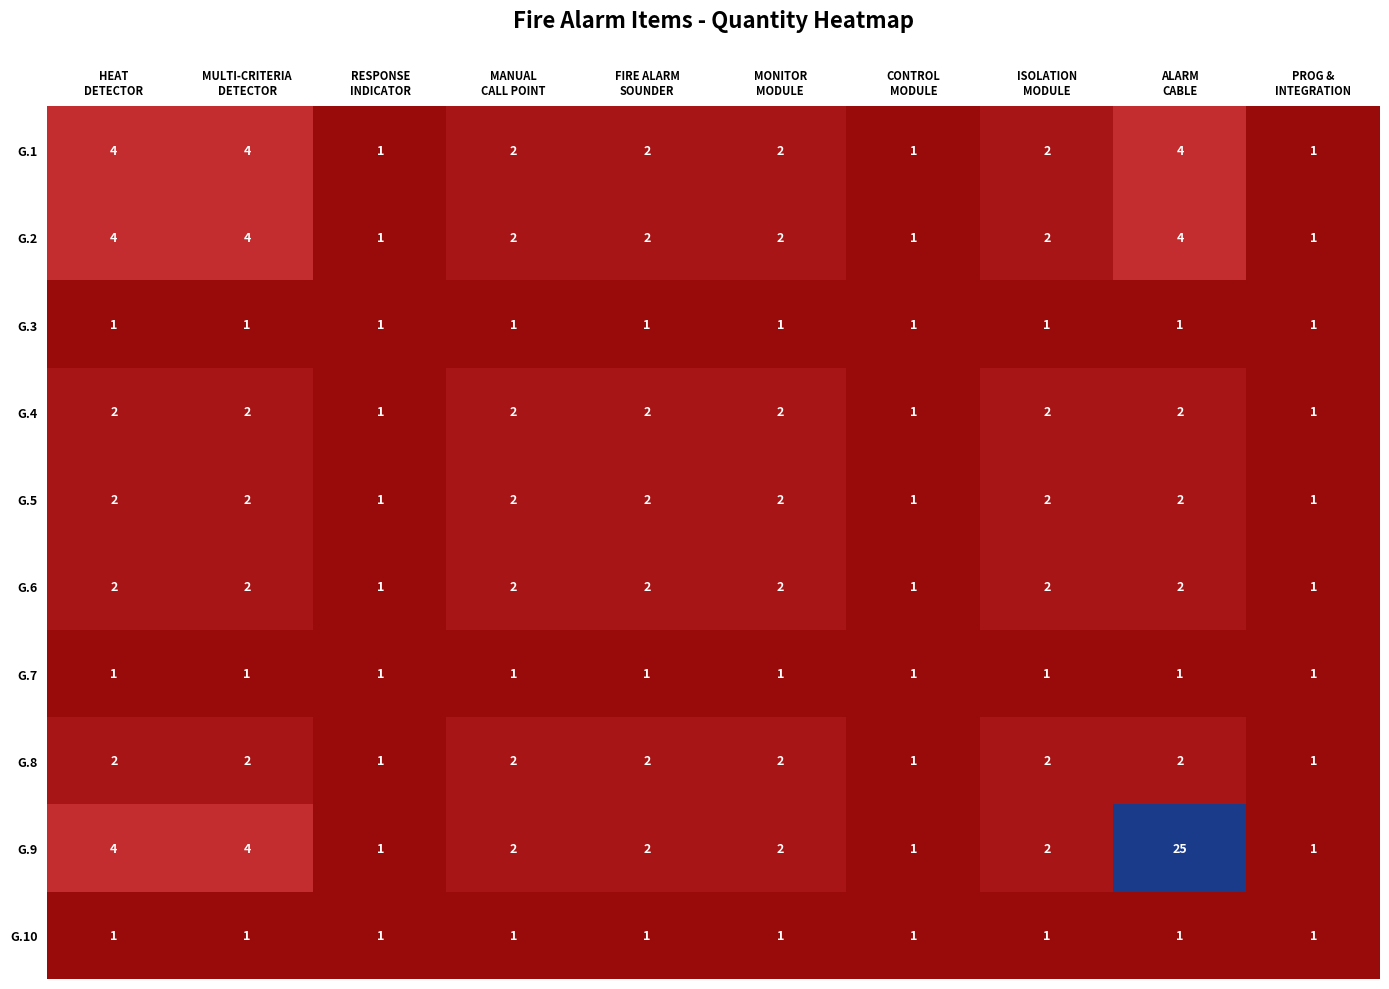

Count the G.8 values in the range 1 to 2.

10